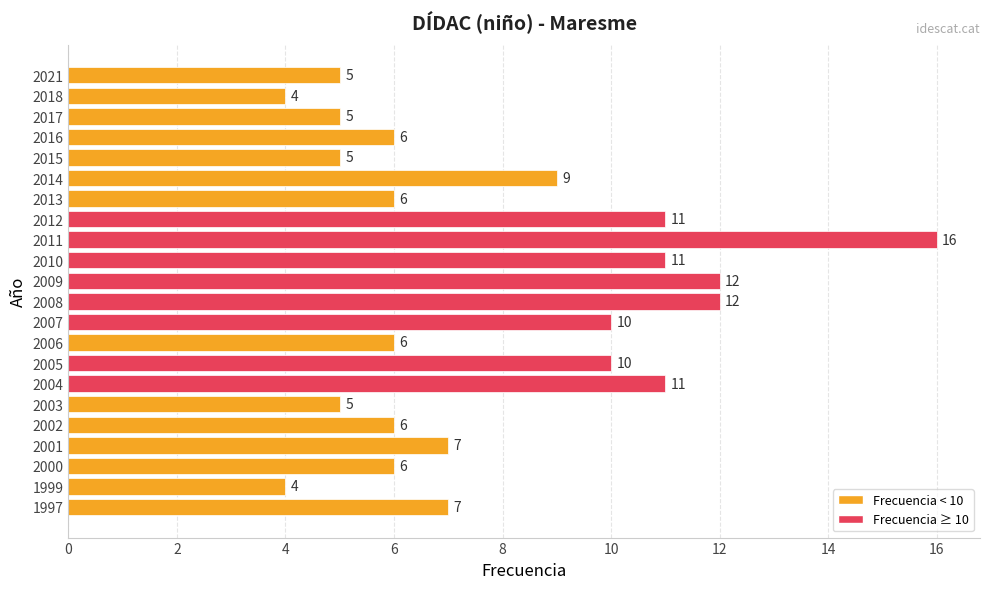

Are the bars grouped side by side (vs. stacked)?

No